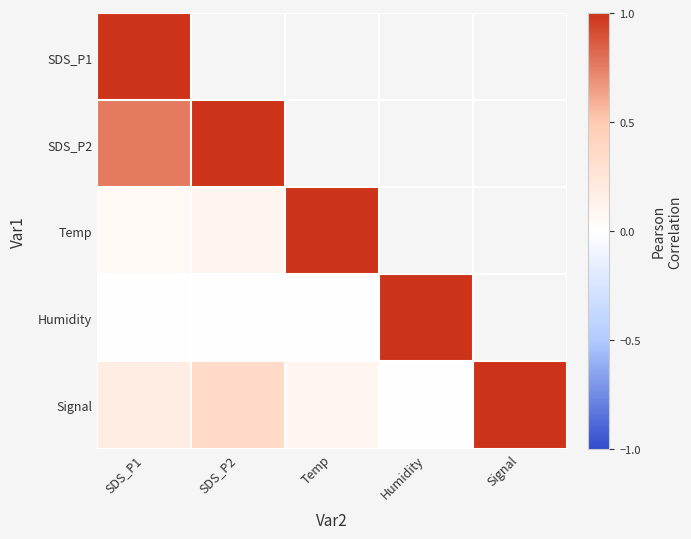

Is the value of Temp at SDS_P1 greater than the value of Humidity at SDS_P1?

Yes